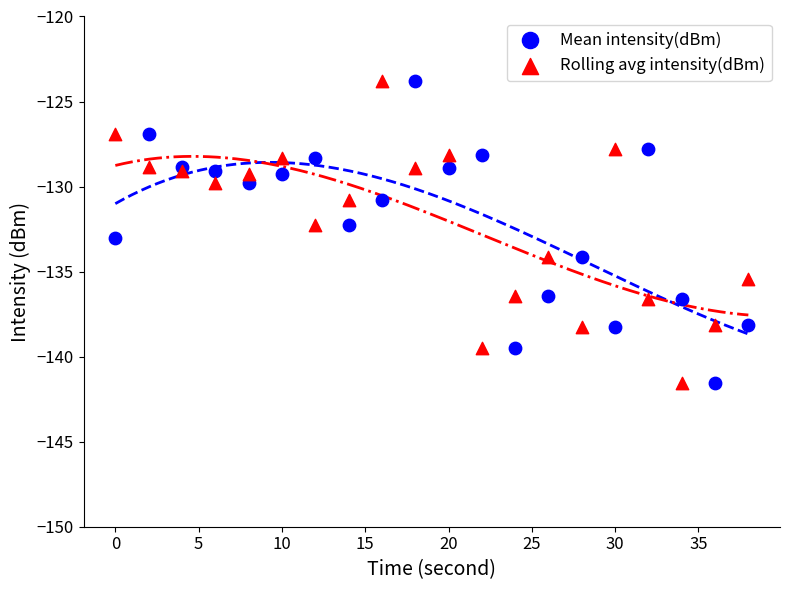

What is the X range (max minus min) for the scatter plot?

38.0